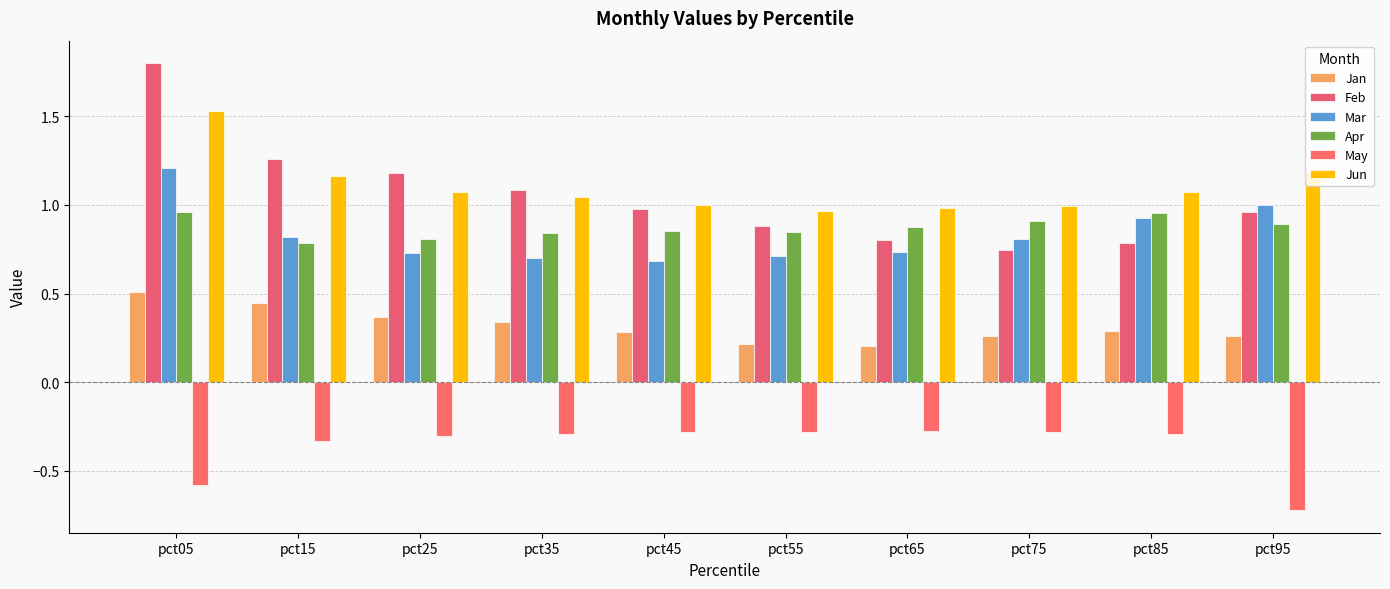

At pct05, list the series in order from smallest to largest.

May, Jan, Apr, Mar, Jun, Feb